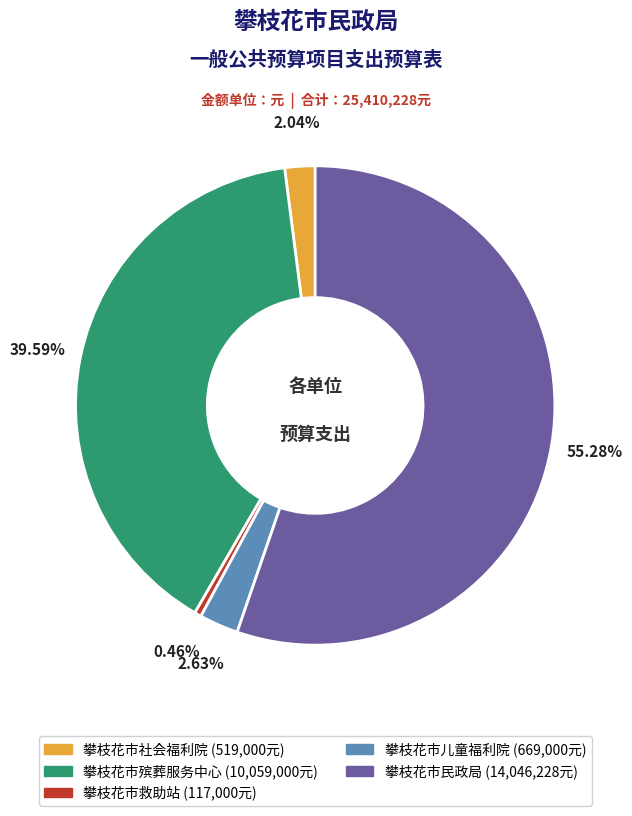

Which category has the biggest portion of the pie?

攀枝花市民政局